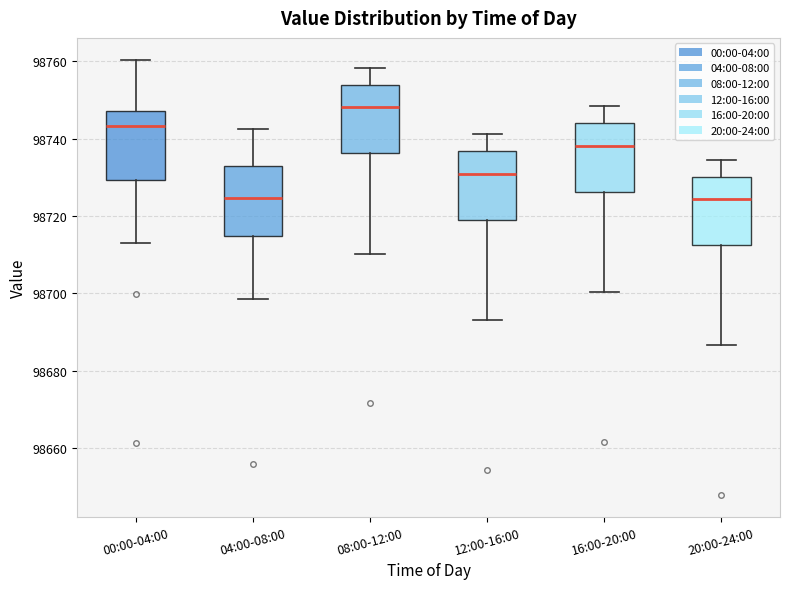

Which box's median line is the highest?

08:00-12:00